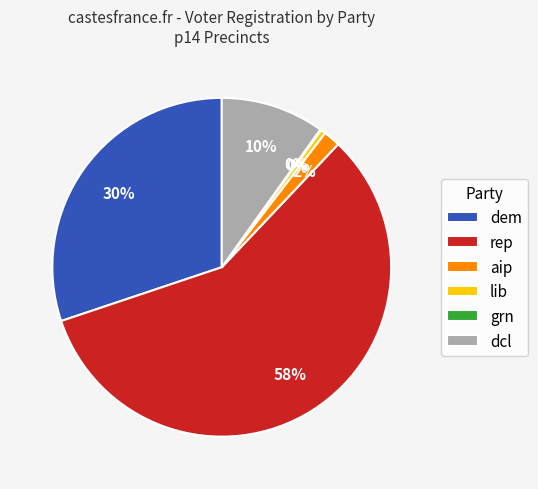

Does lib represent more than half of the total?

No